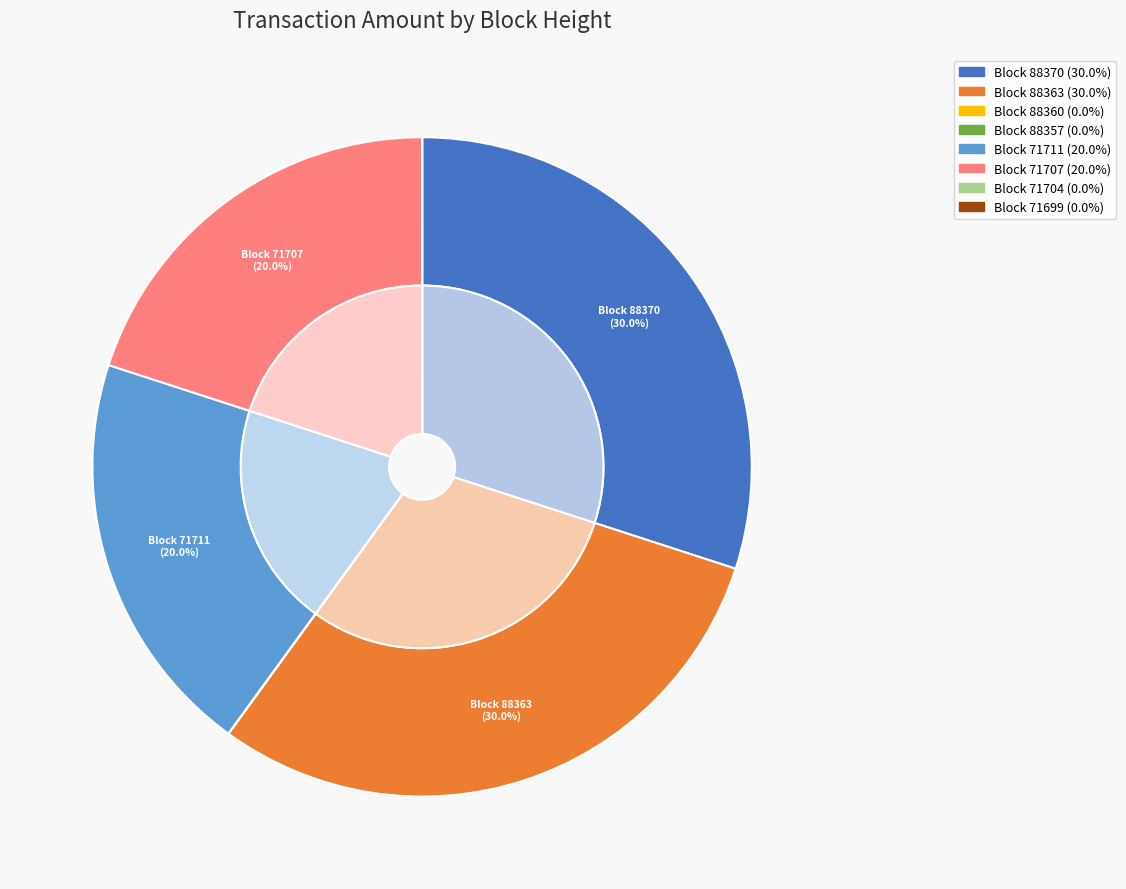

Is 88360 the majority of the pie?

No